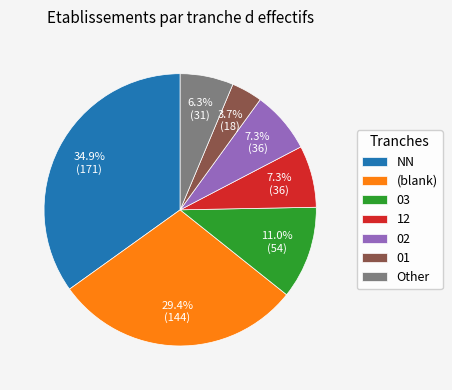

Is Other the majority of the pie?

No